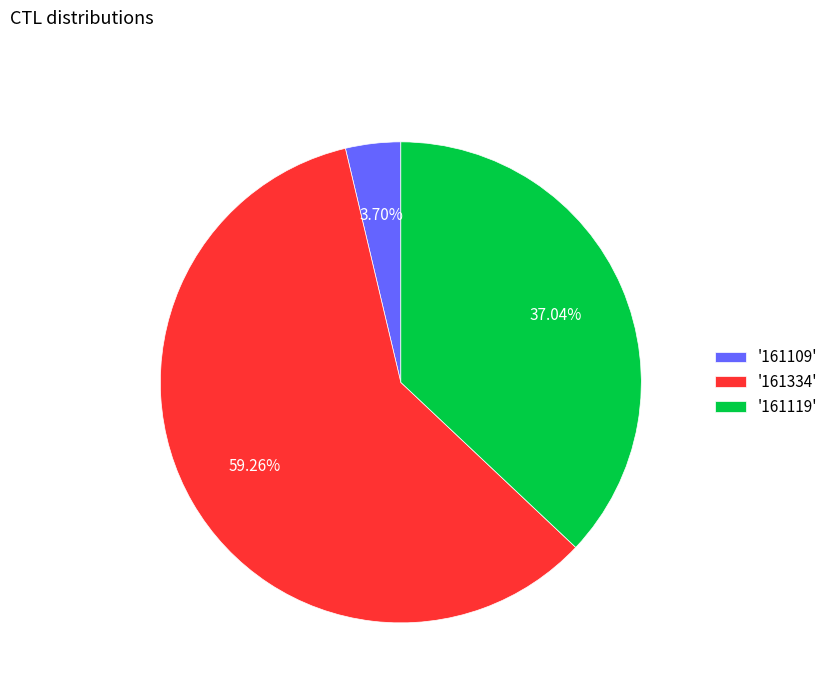

Which category accounts for the majority?

'161334'